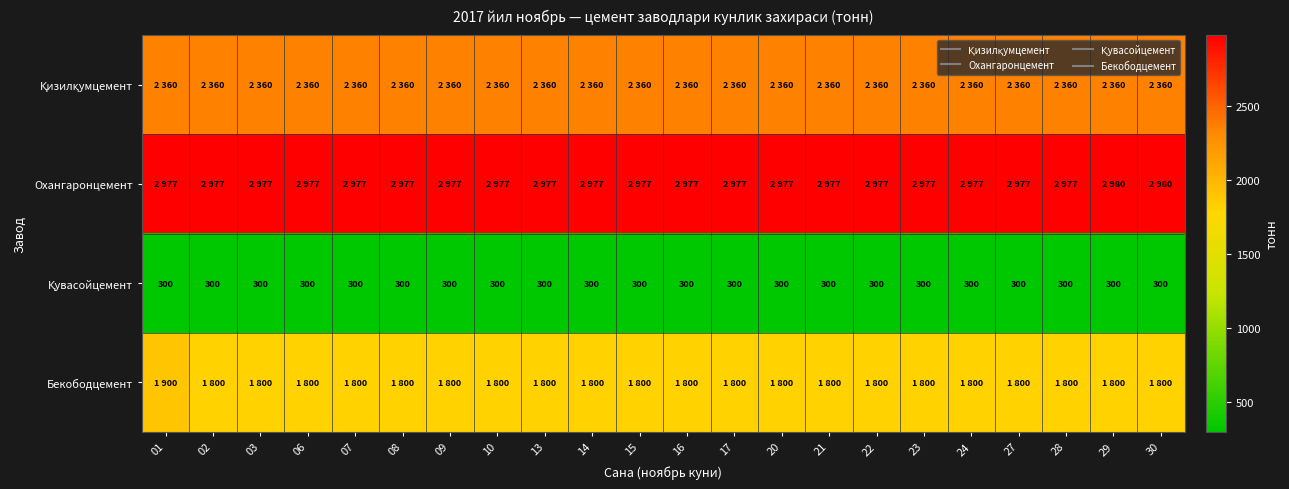

Count the Охангаронцемент values in the range 2977 to 2978.

20